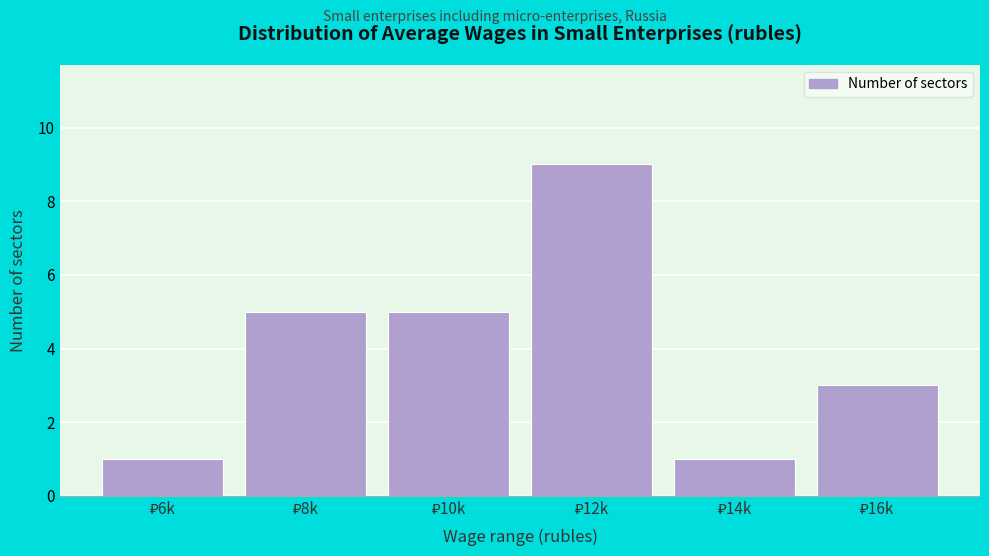

Reading left to right, what are all the values shown in this chart?

1	5	5	9	1	3